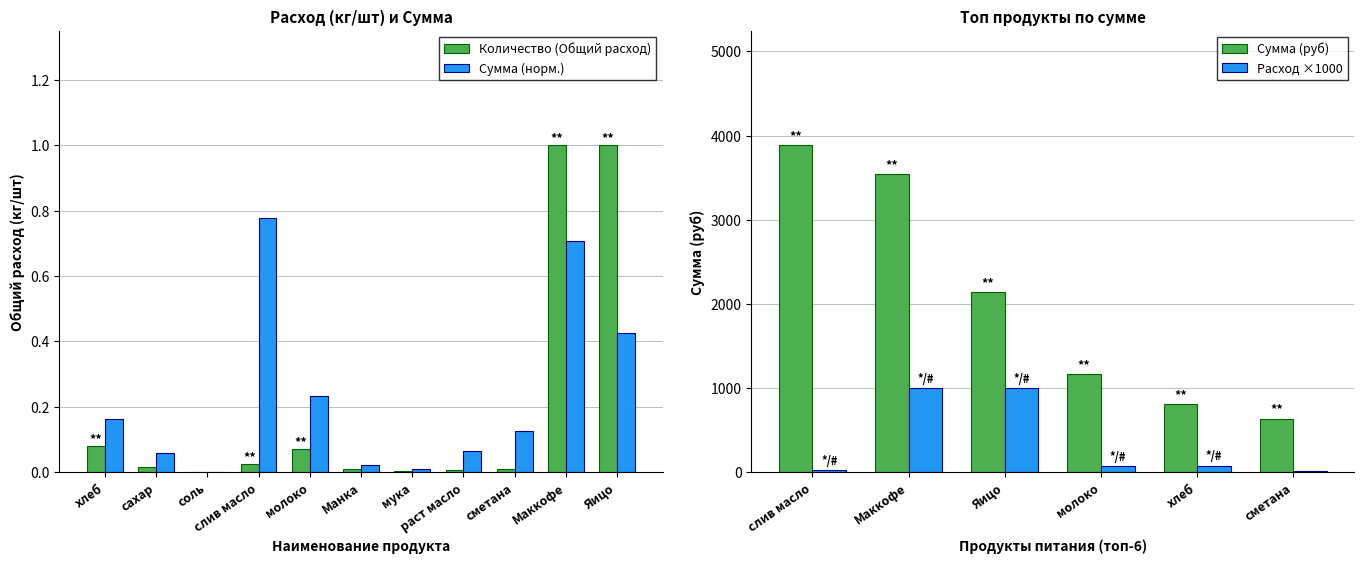

Which series has the largest range (max minus min)?

Количество (Общий расход)